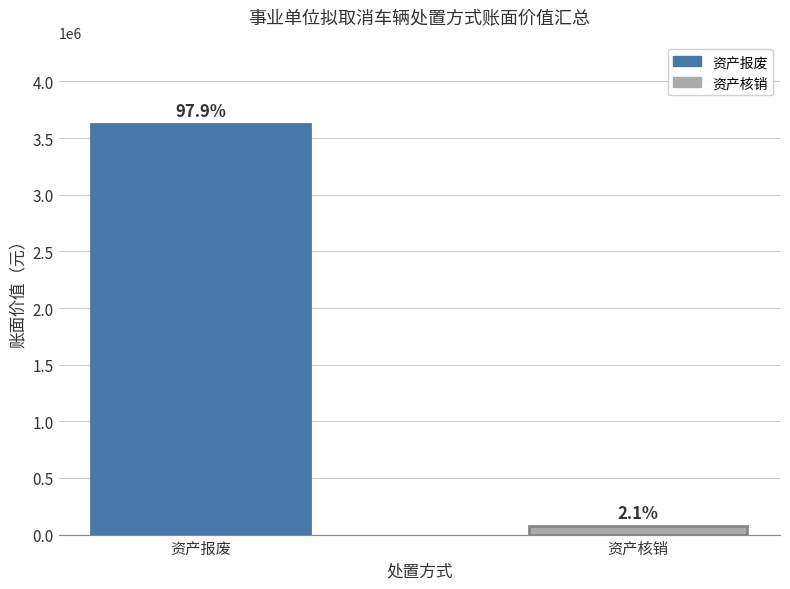

How many bars are there in total?

2